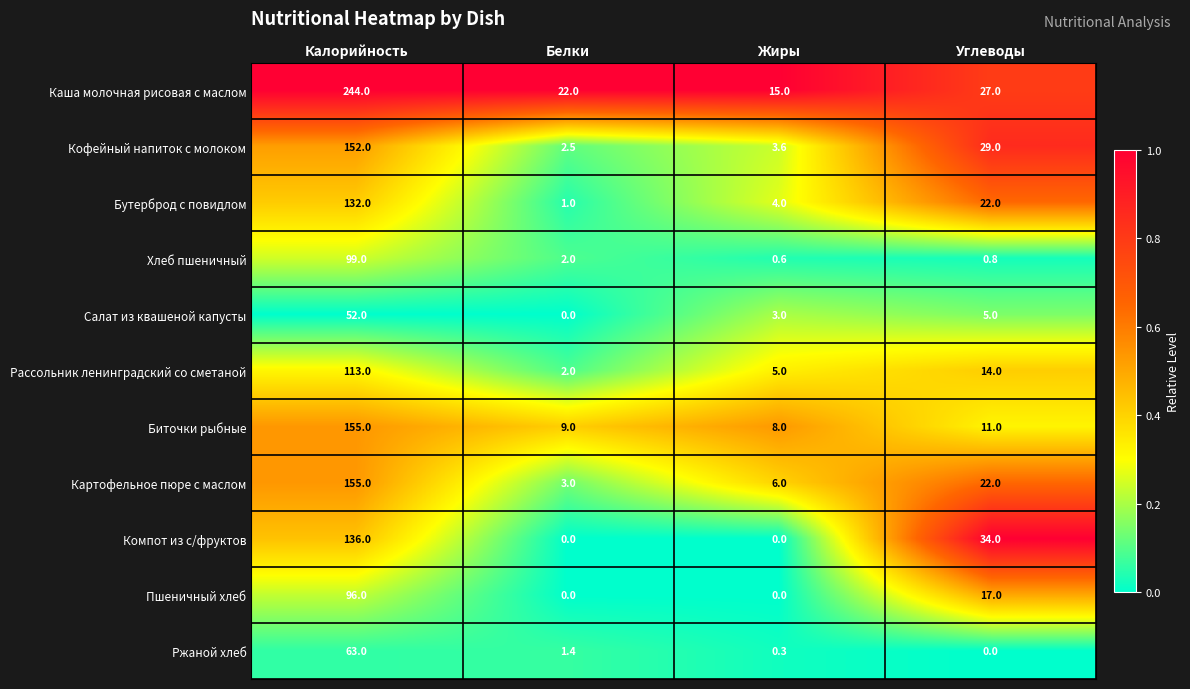

At how many categories does at least one series exceed 0?

4